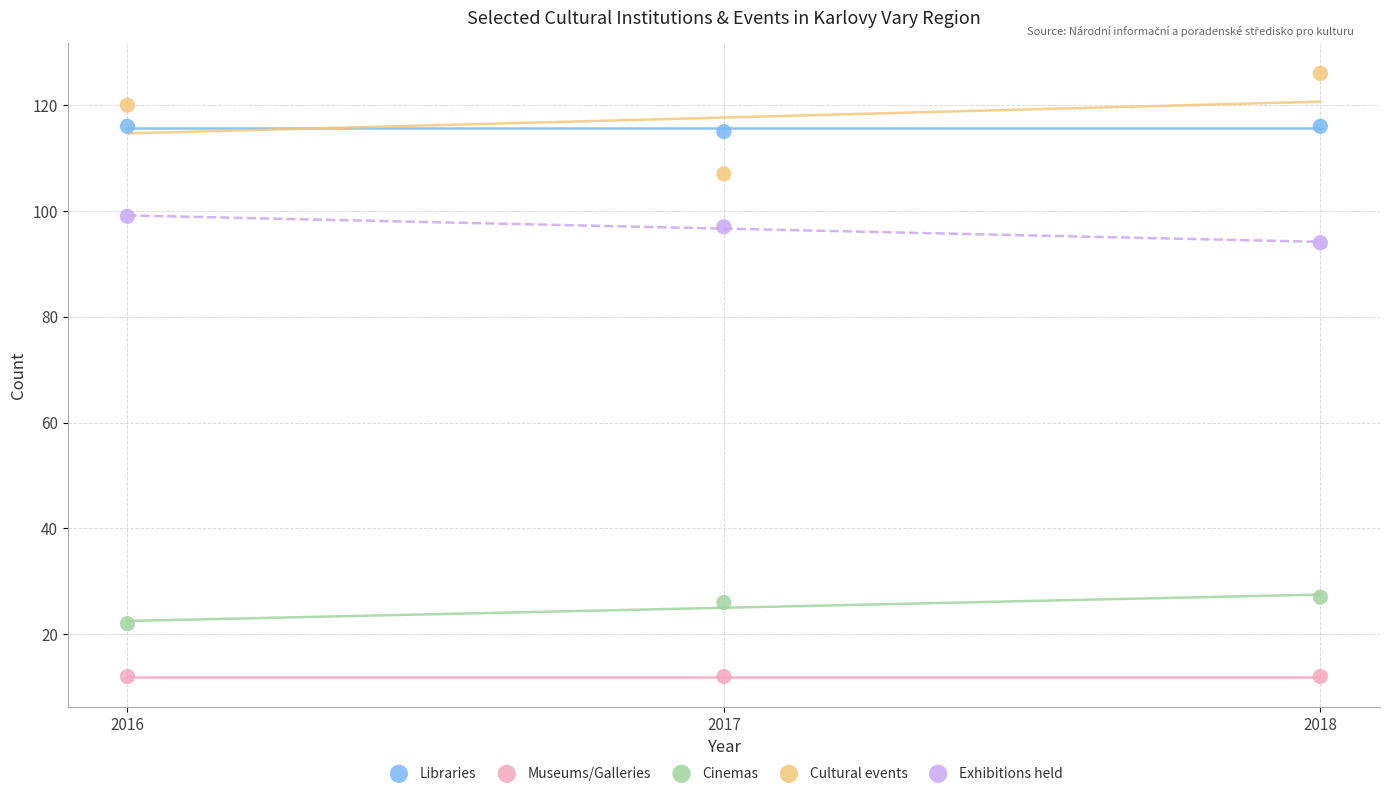

Which series contains the highest Y value?

Cultural events